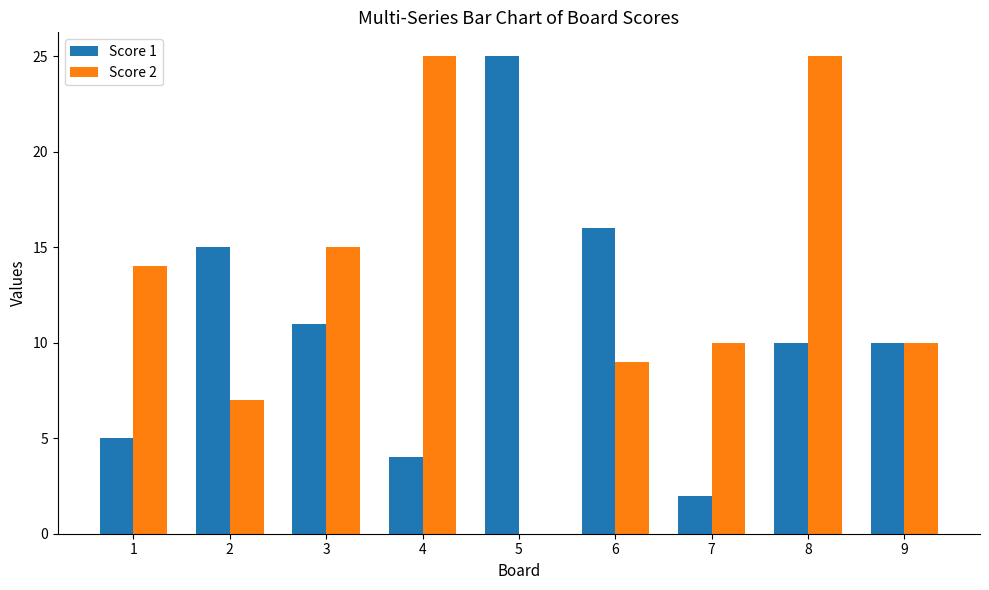

Which series changed the most between 2 and 8?

Score 2